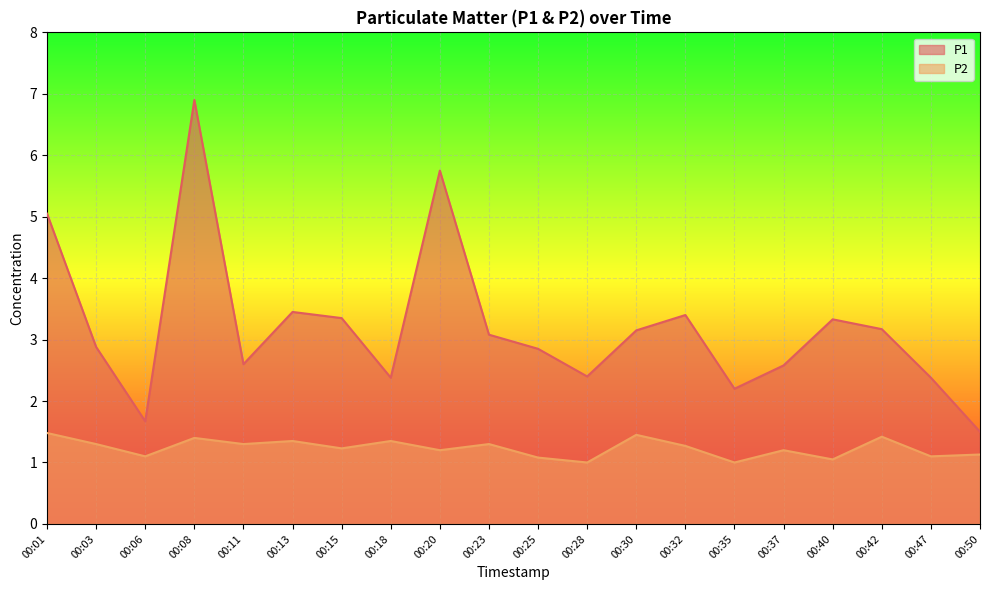

True or false: P1 and P2 cross at least once.

False